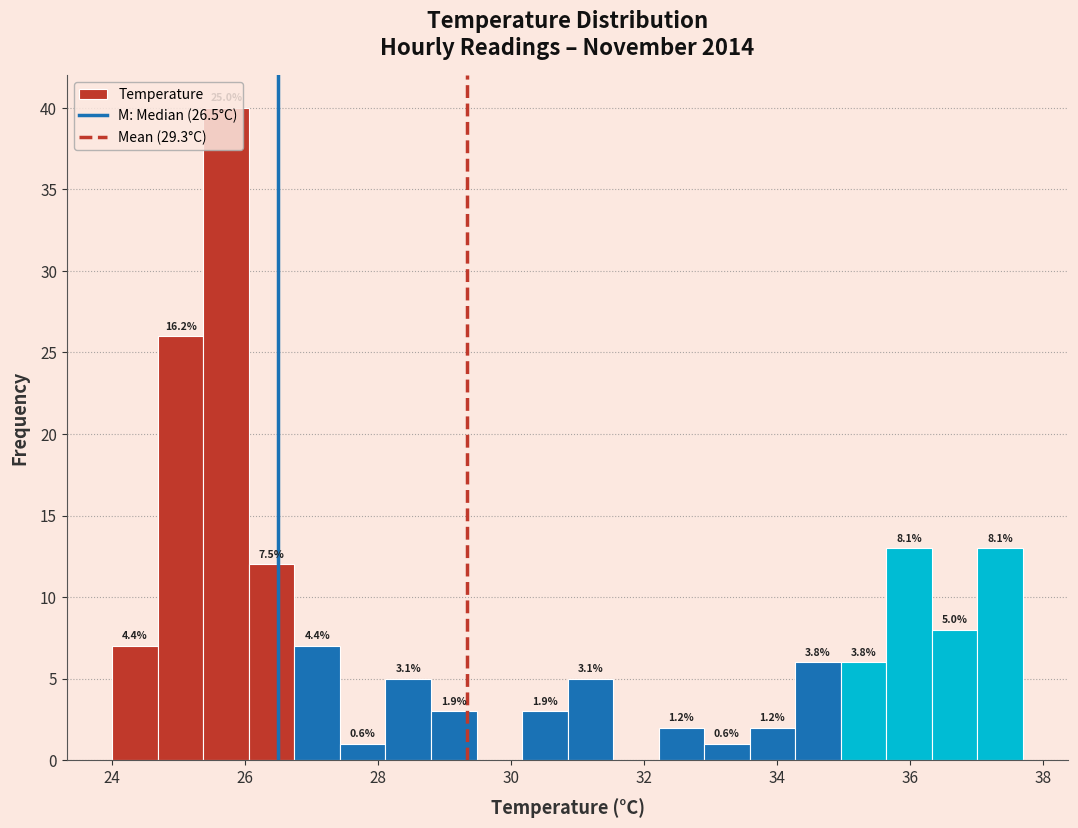

Read against the x-axis, roughly where is the centre of the tallest bar?

25.8